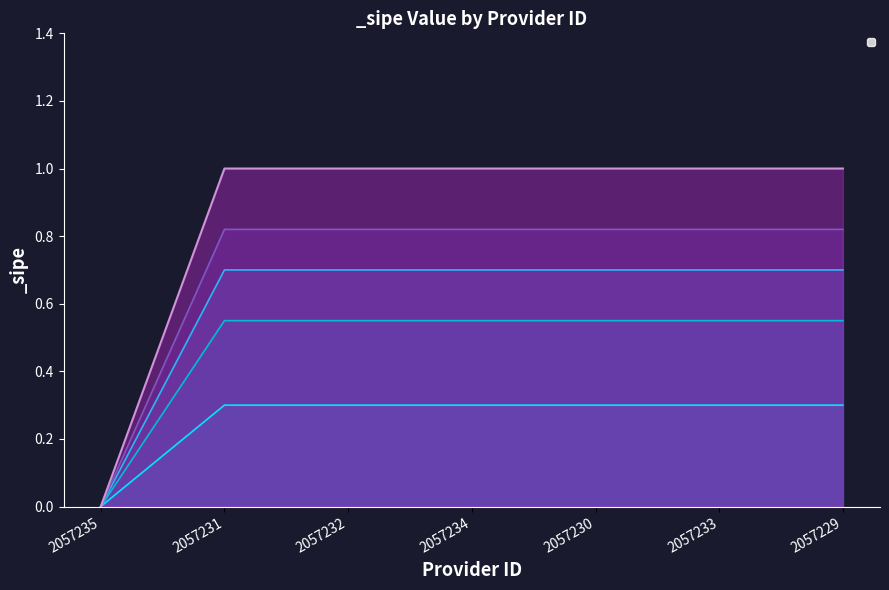

What is the value of the 3rd point from the left?

0.8